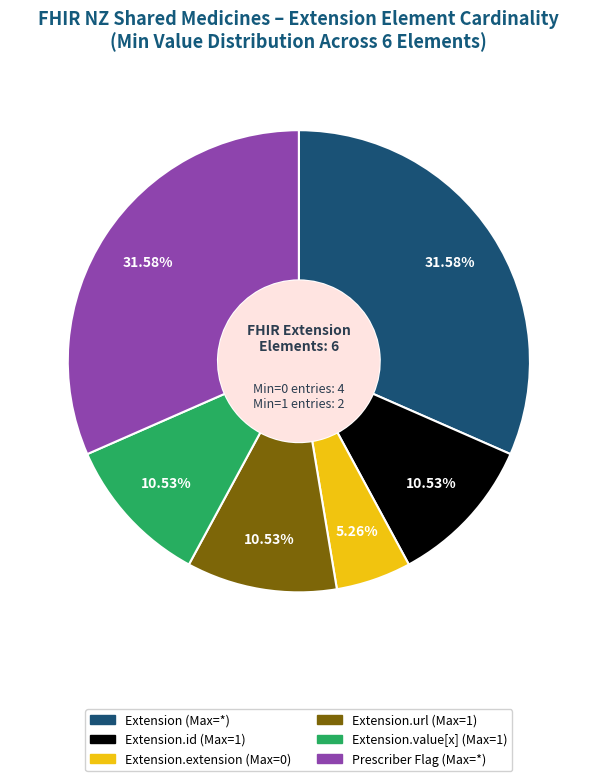

Is there a majority slice in this chart?

No